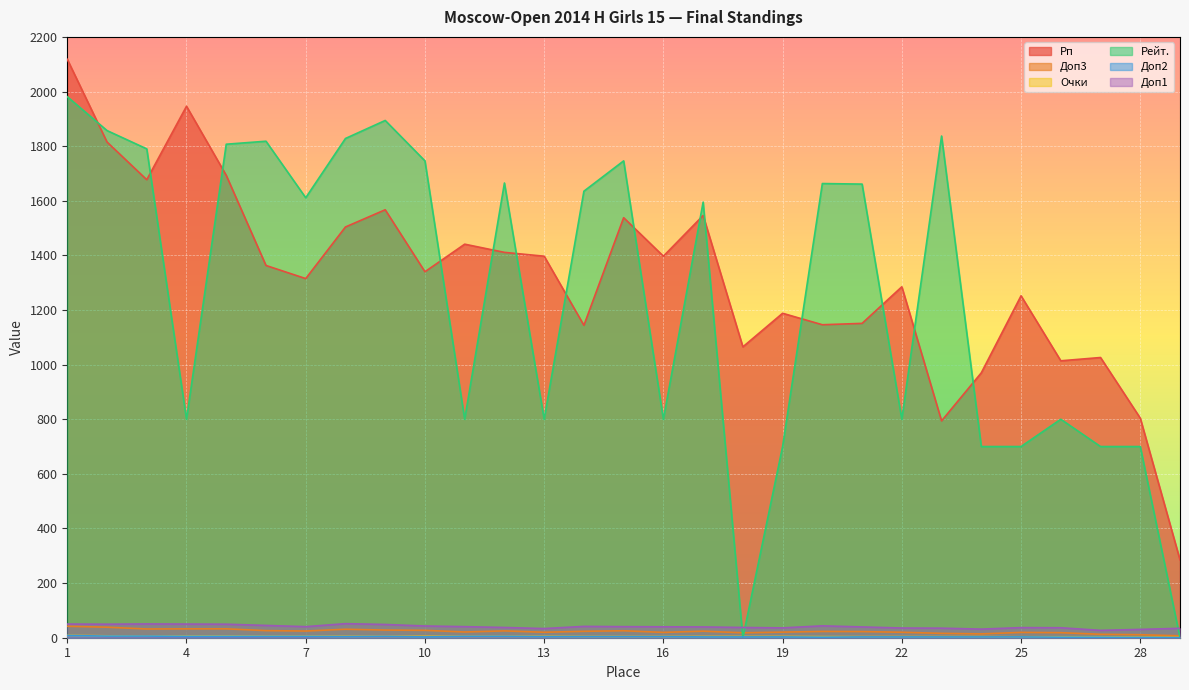

At which label is Очки closest to 4?

20